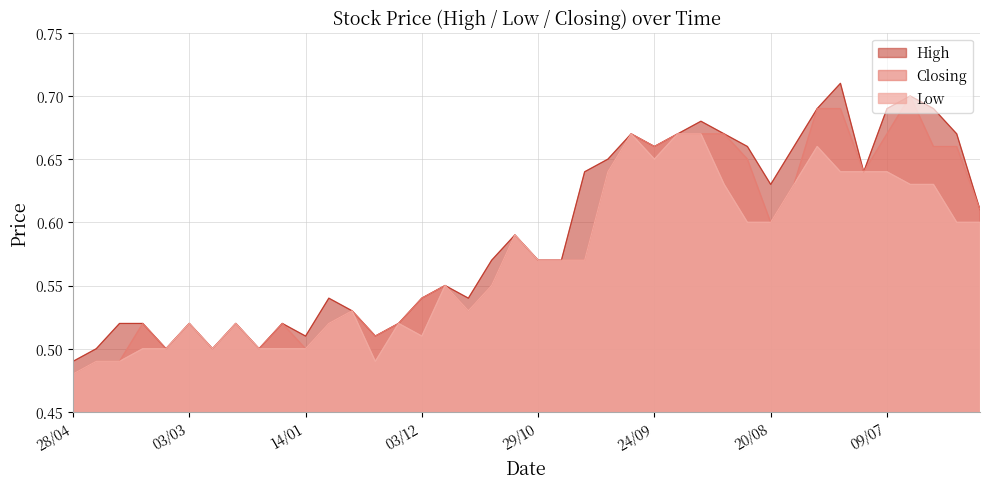

At which category is the sum across all series the highest?

06/08